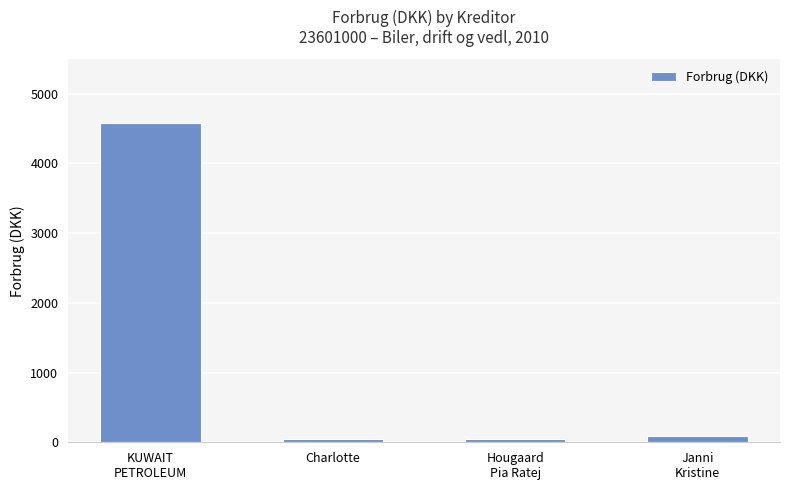

Reading right to left, what are all the values shown in this chart?

Janni
Kristine=88.0	Hougaard
Pia Ratej=40.1	Charlotte=40.1	KUWAIT
PETROLEUM=4573.5